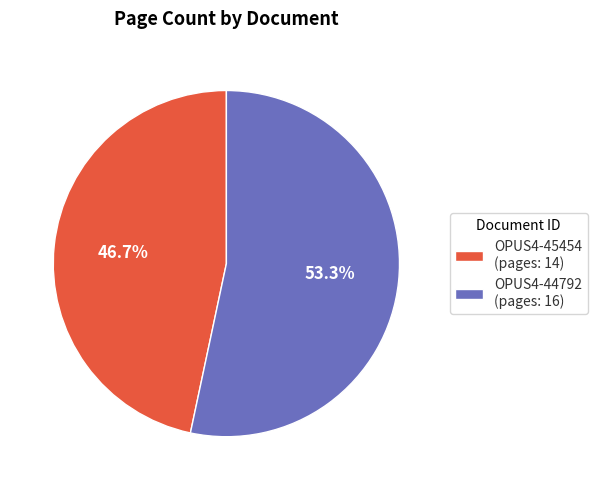

Which has a higher value, OPUS4-45454 or OPUS4-44792?

OPUS4-44792